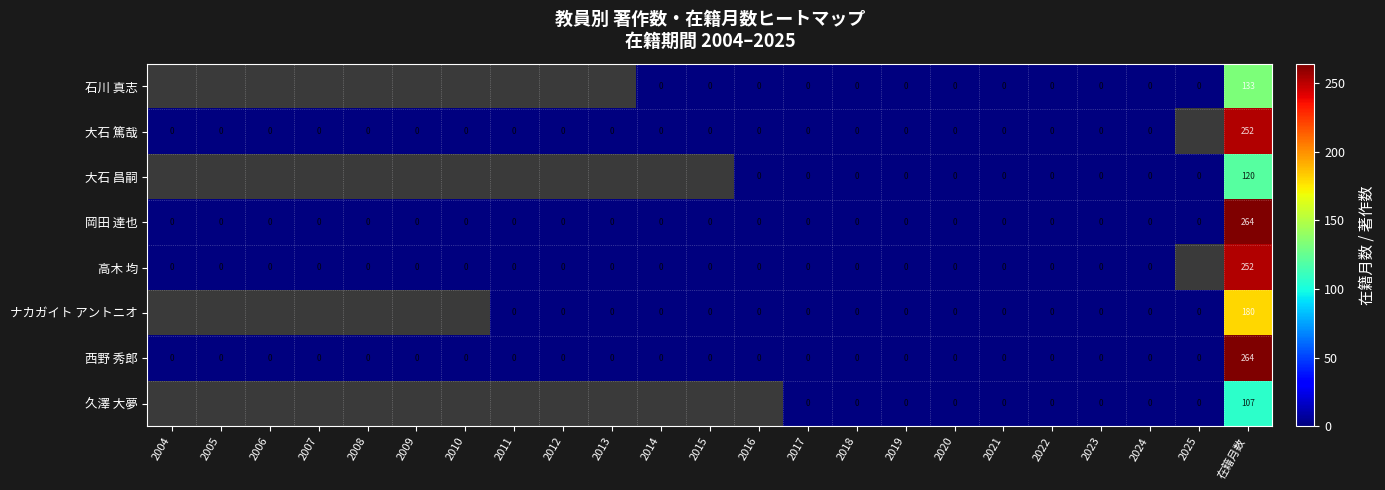

Which has a higher value, 2013 or 2007?

2007